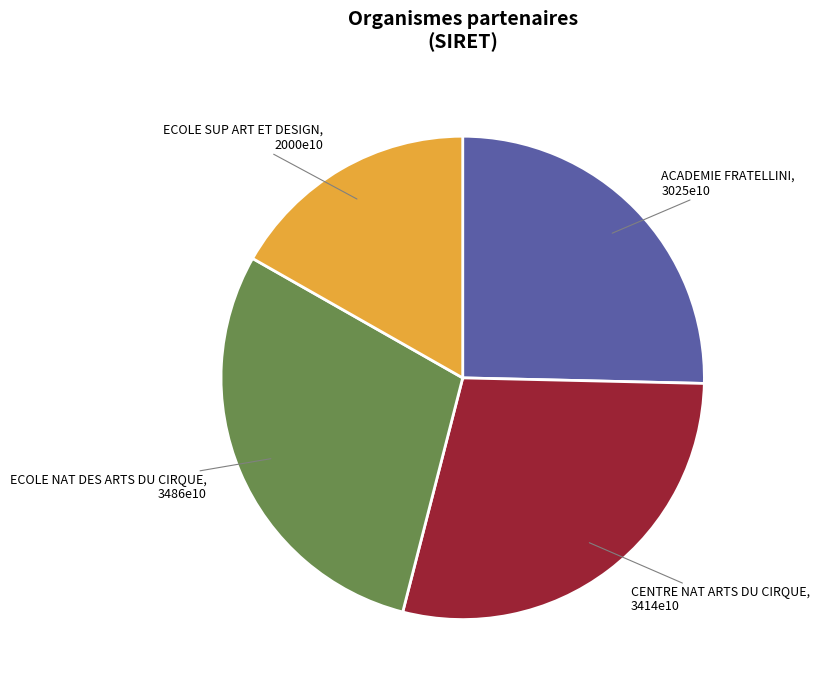

Is it true that ECOLE SUP ART ET DESIGN is 32% of the pie?

False